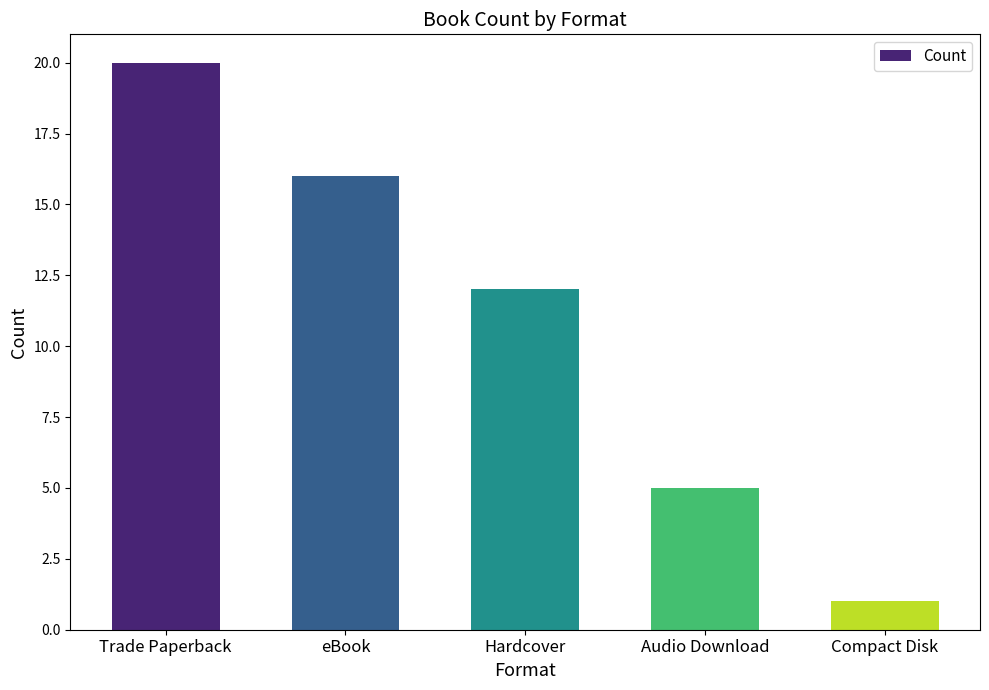

At which category does the chart reach its minimum across all series?

Compact Disk